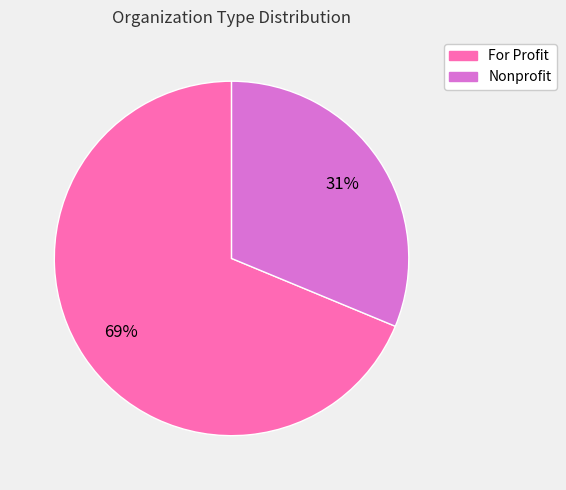

Is it true that For Profit is 63% of the pie?

False